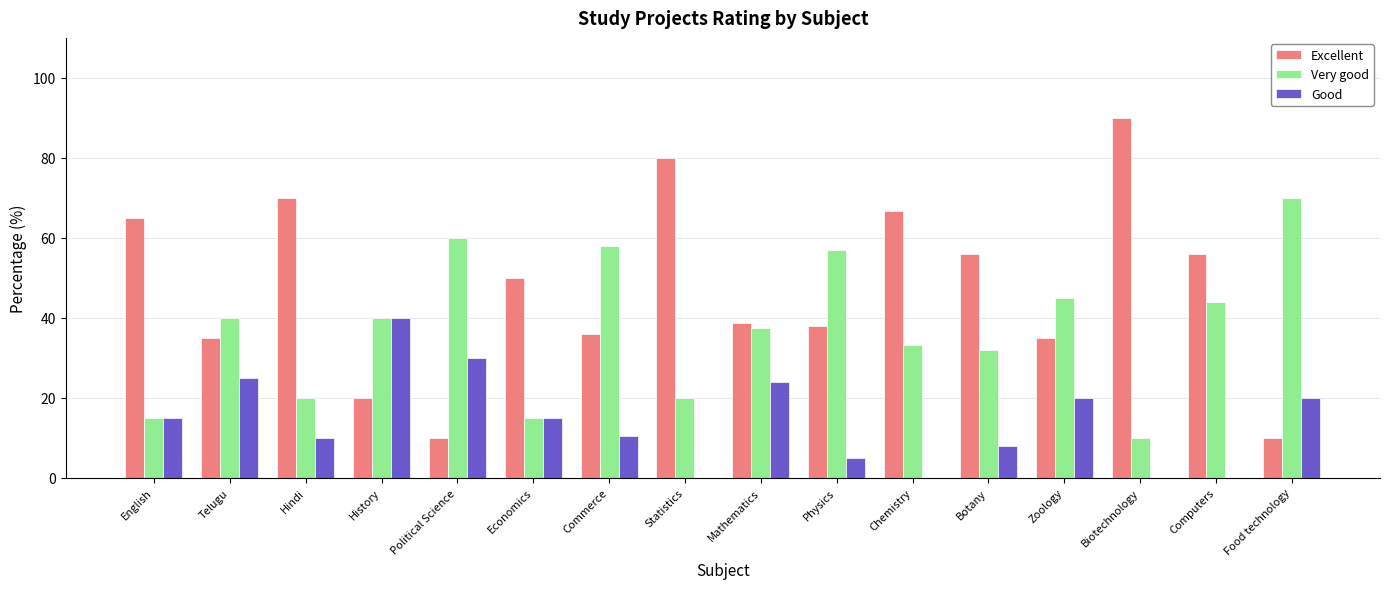

What is the sum of the Very good values at Physics and Biotechnology?

67.0